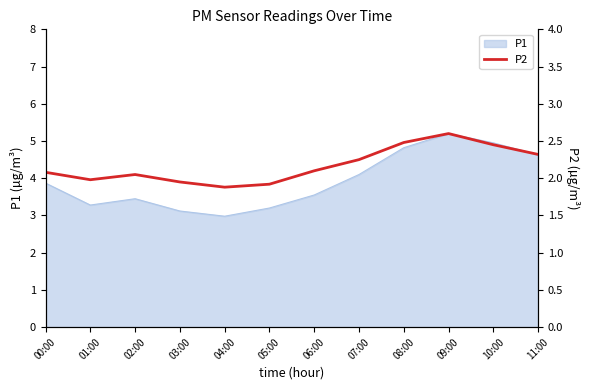

What is the minimum value shown in the chart?

1.9